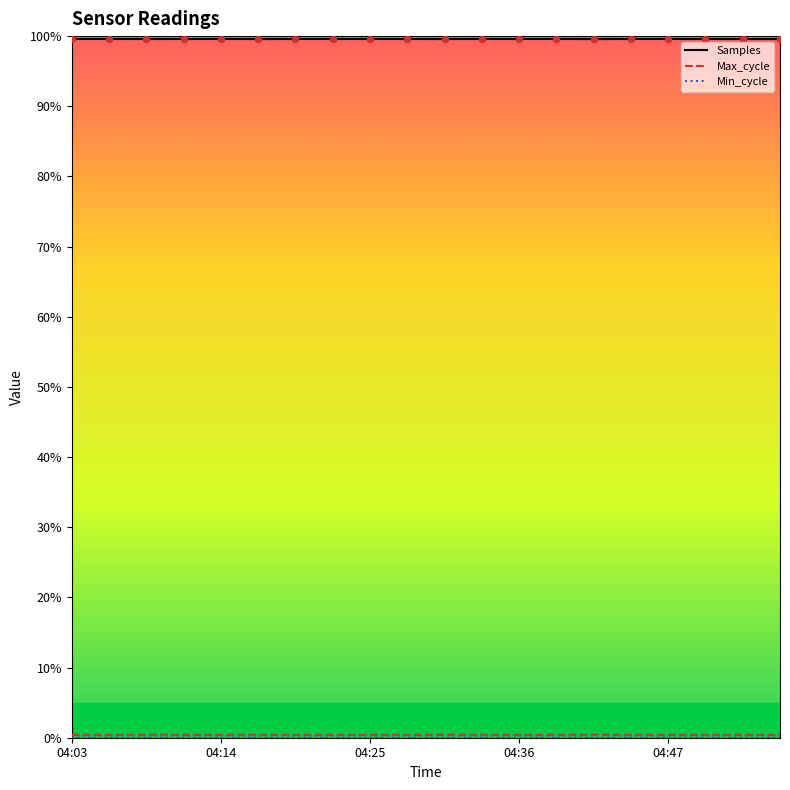

What is the total value across all series at 6?

100.0